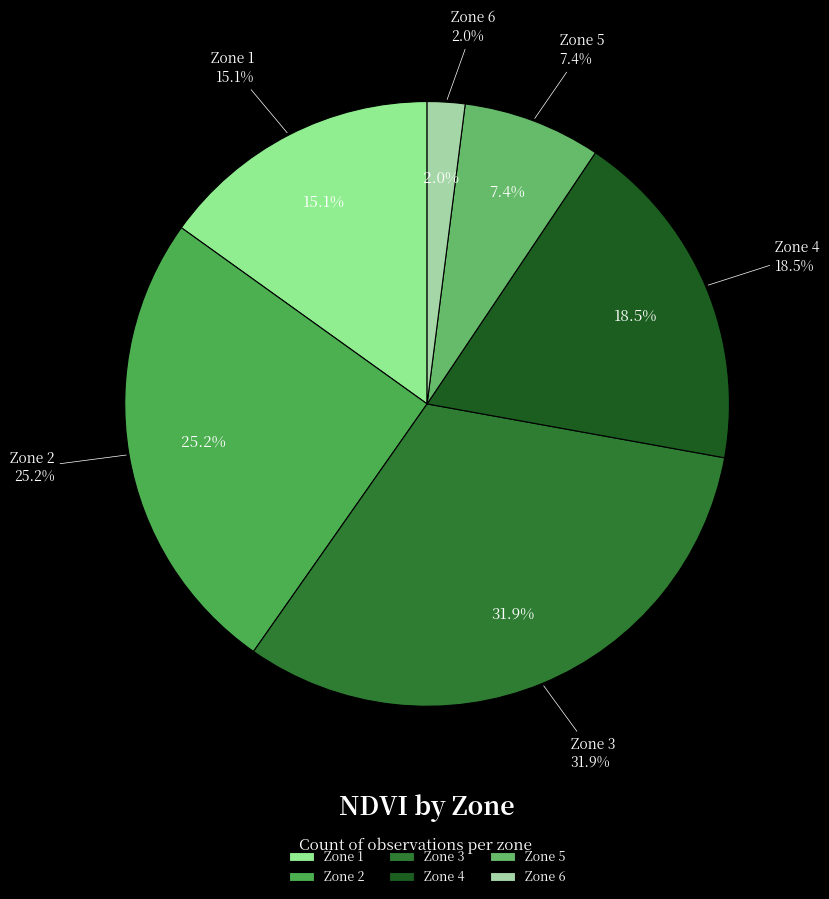

Combined, what portion of the pie is Zone 3 and Zone 1?

47.0%